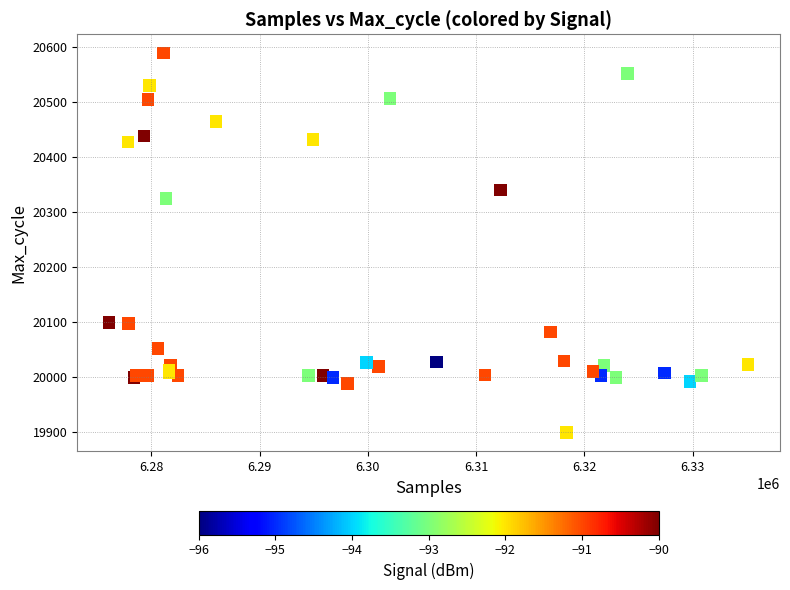

What Y value in the scatter plot is closest to 20244?

20325